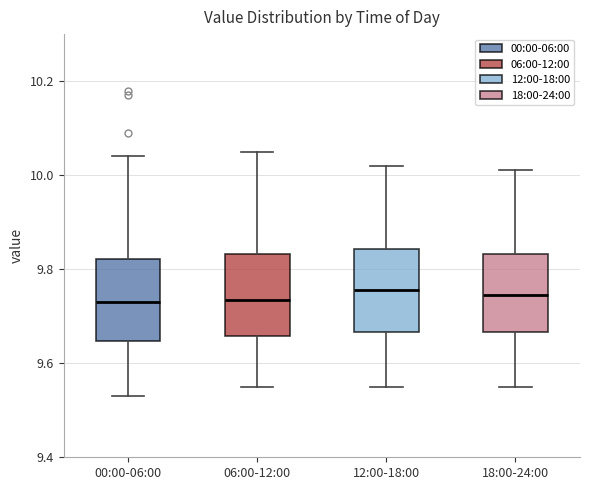

Where is the upper edge of the box for 18:00-24:00 on the y-axis? The values are not printed on the chart, so give them approximately, as read against the axis.

9.84